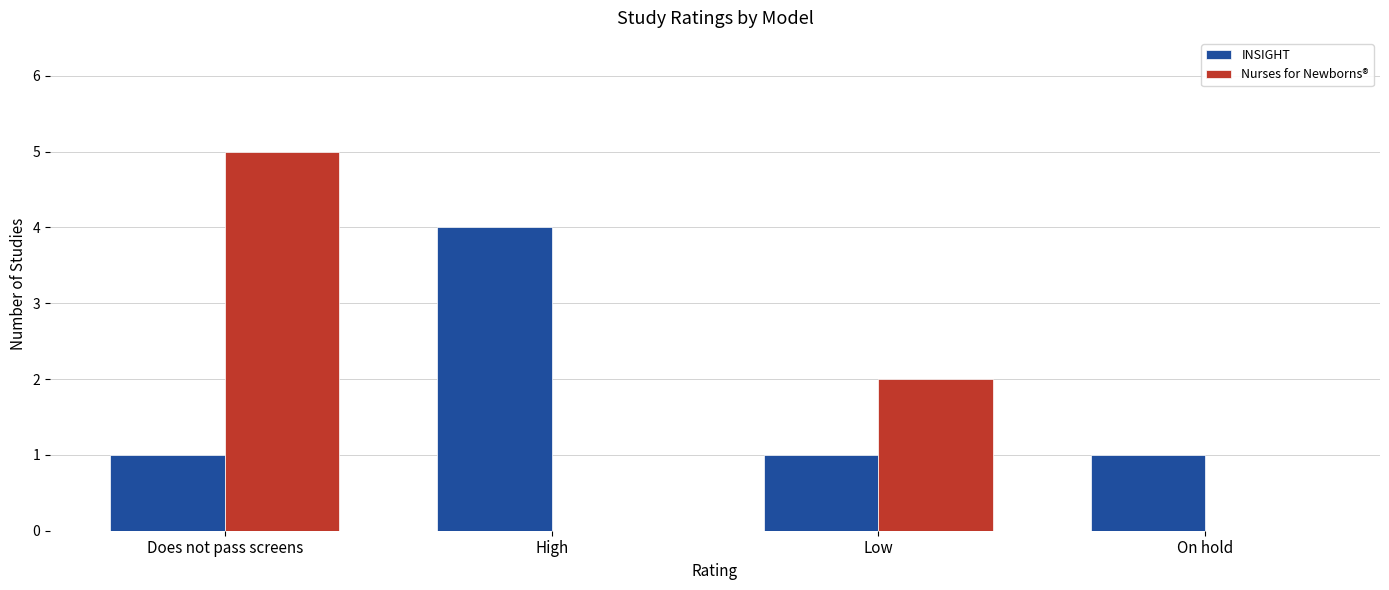

Is it true that INSIGHT equals 1 at Does not pass screens?

True